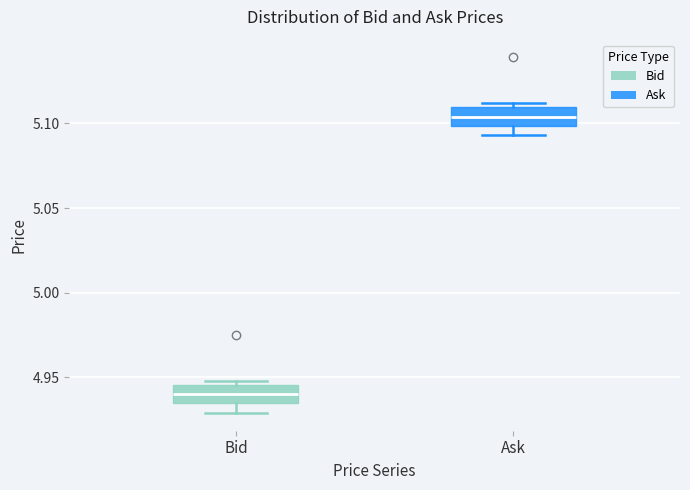

Which box's median line is the highest?

Ask